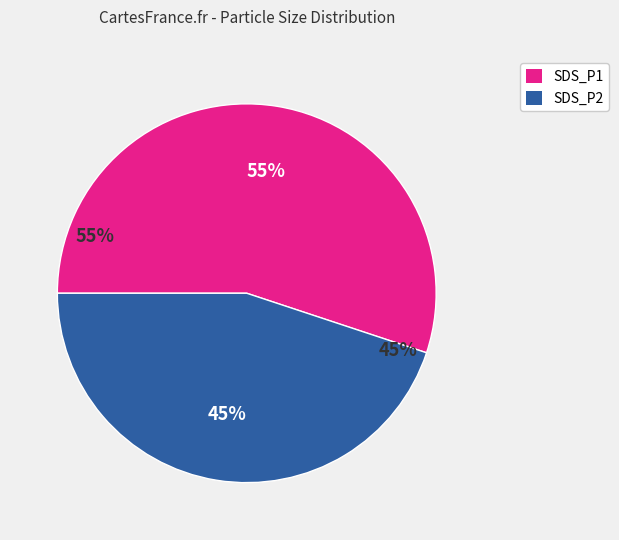

Between SDS_P2 and SDS_P1, which is larger?

SDS_P1